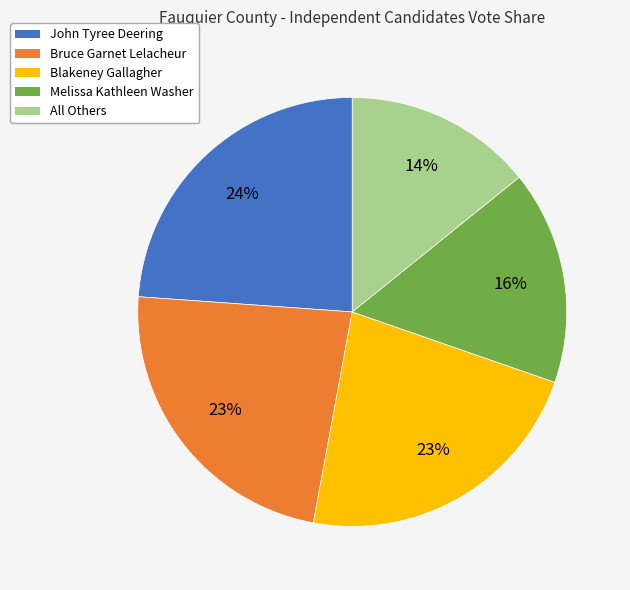

True or false: Blakeney Gallagher accounts for 11% of the total.

False